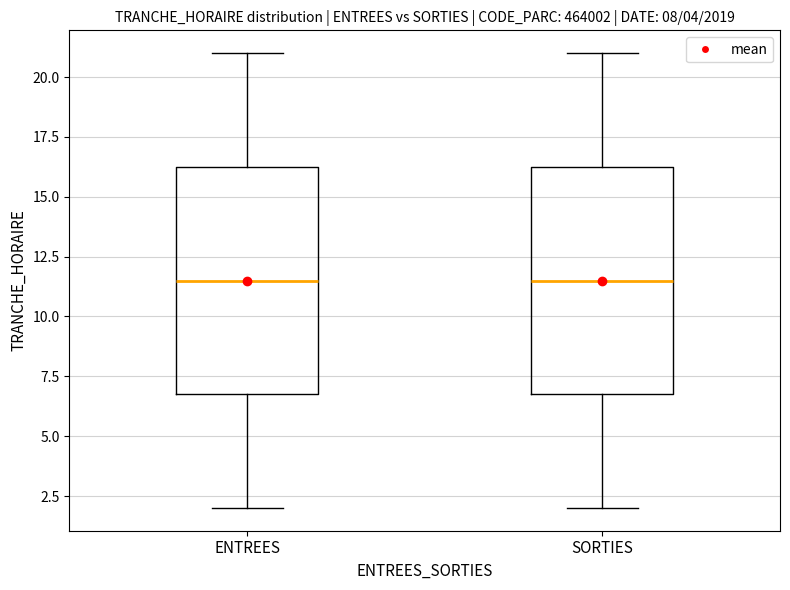

Reading left to right, transcribe this box plot: for each box, give where its median line is, the range the box spans, and where its two whiskers end, as read against the y-axis. The values are not printed on the chart, so give them approximately, as read against the axis.

ENTREES: median 11.5, box 7.0 to 16.5, whiskers 2.0 to 21.0
SORTIES: median 11.5, box 7.0 to 16.5, whiskers 2.0 to 21.0